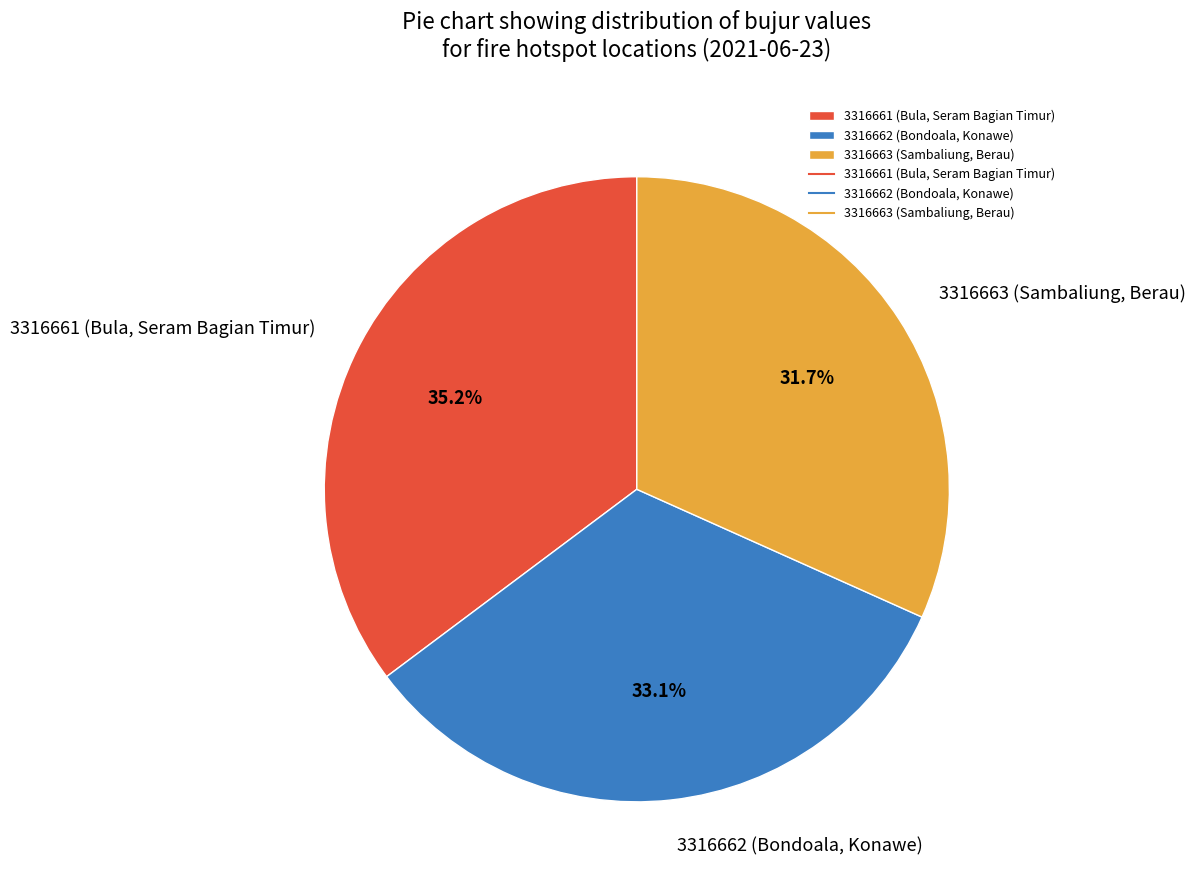

Is there a majority slice in this chart?

No